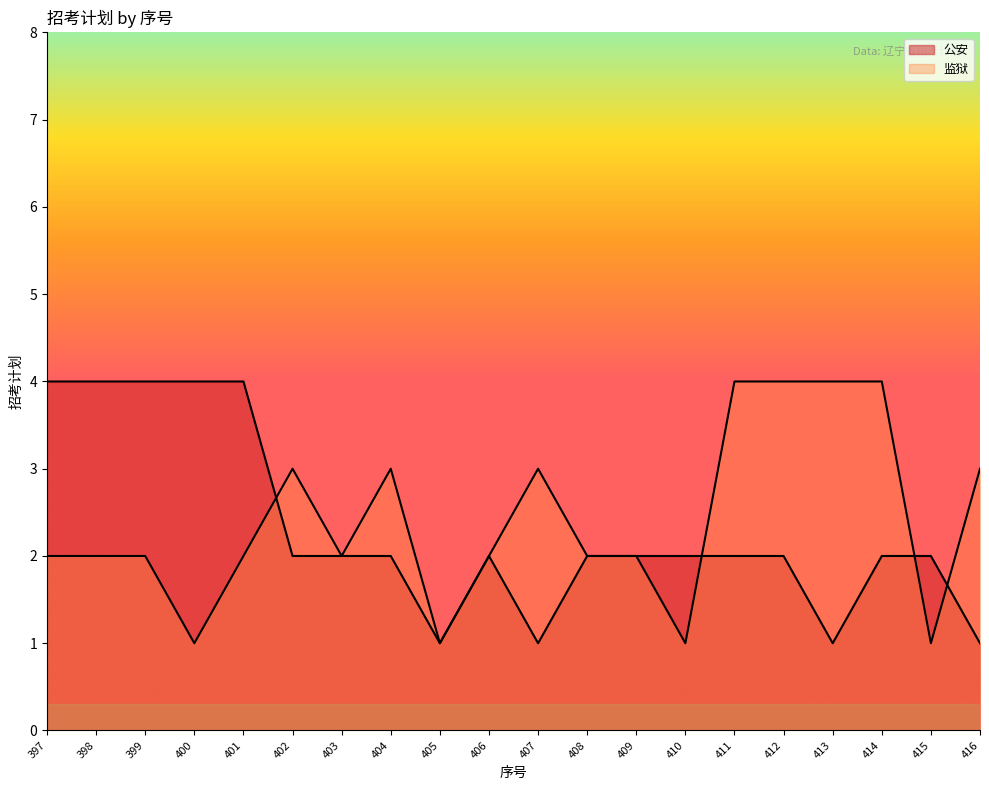

At which category is the sum across all series the highest?

397